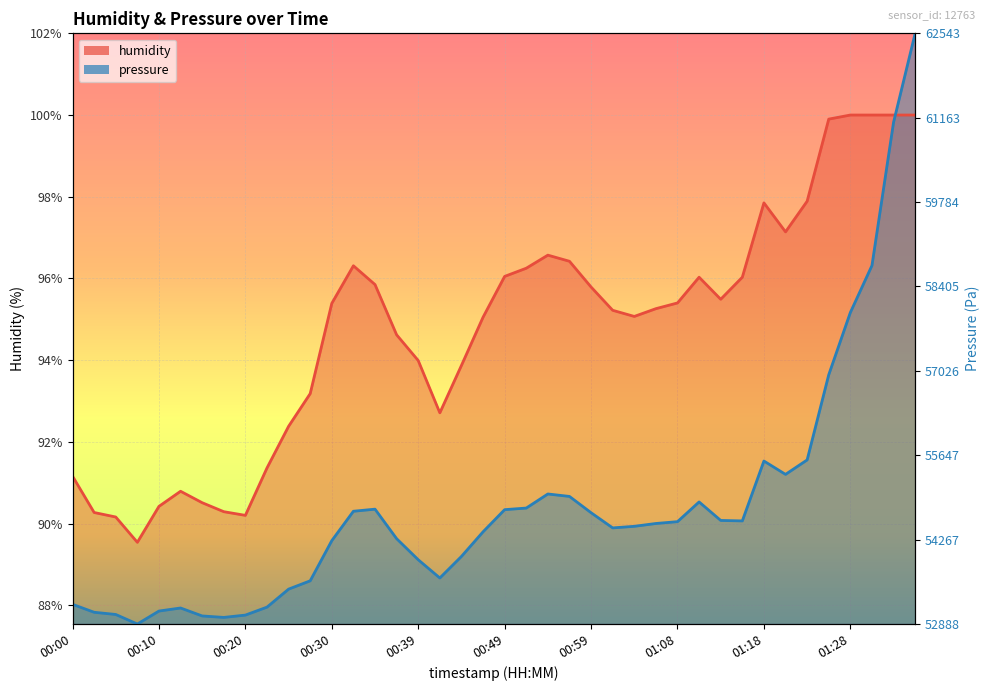

At how many categories does at least one series exceed 101?

1